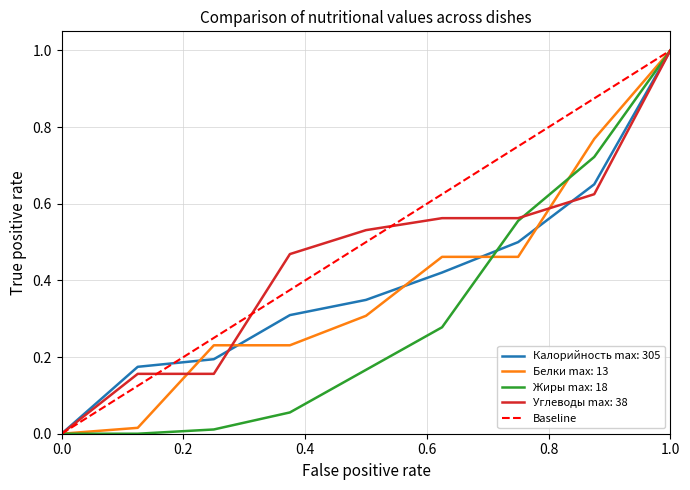

What is the highest value of the Белки max: 13 series?

1.0